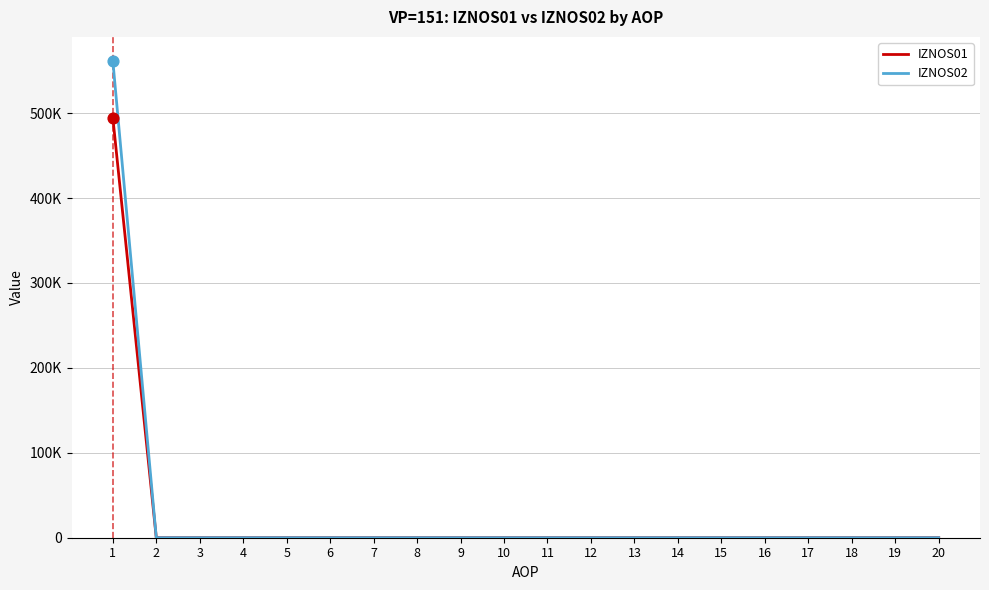

What are all the series names shown in the legend?

IZNOS01, IZNOS02